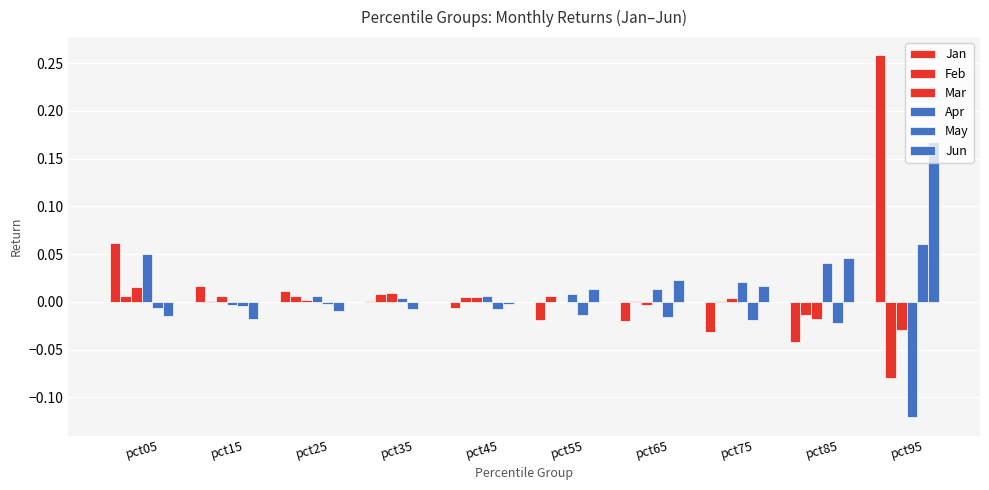

Reading right to left, extract all data points from this chart.

Jan: pct95=0.3	pct85=-0.0	pct75=-0.0	pct65=-0.0	pct55=-0.0	pct45=-0.0	pct35=0.0	pct25=0.0	pct15=0.0	pct05=0.1
Feb: pct95=-0.1	pct85=-0.0	pct75=0.0	pct65=0.0	pct55=0.0	pct45=0.0	pct35=0.0	pct25=0.0	pct15=0.0	pct05=0.0
Mar: pct95=-0.0	pct85=-0.0	pct75=0.0	pct65=-0.0	pct55=0.0	pct45=0.0	pct35=0.0	pct25=0.0	pct15=0.0	pct05=0.0
Apr: pct95=-0.1	pct85=0.0	pct75=0.0	pct65=0.0	pct55=0.0	pct45=0.0	pct35=0.0	pct25=0.0	pct15=-0.0	pct05=0.1
May: pct95=0.1	pct85=-0.0	pct75=-0.0	pct65=-0.0	pct55=-0.0	pct45=-0.0	pct35=-0.0	pct25=-0.0	pct15=-0.0	pct05=-0.0
Jun: pct95=0.2	pct85=0.0	pct75=0.0	pct65=0.0	pct55=0.0	pct45=-0.0	pct35=-0.0	pct25=-0.0	pct15=-0.0	pct05=-0.0